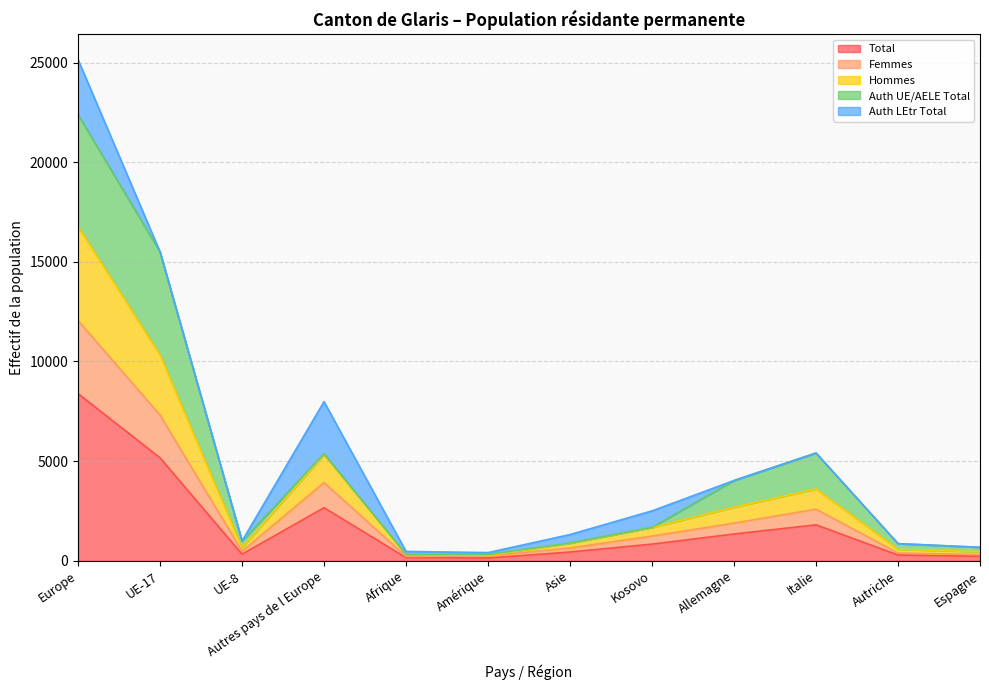

Between Espagne and Afrique, which is larger?

Espagne